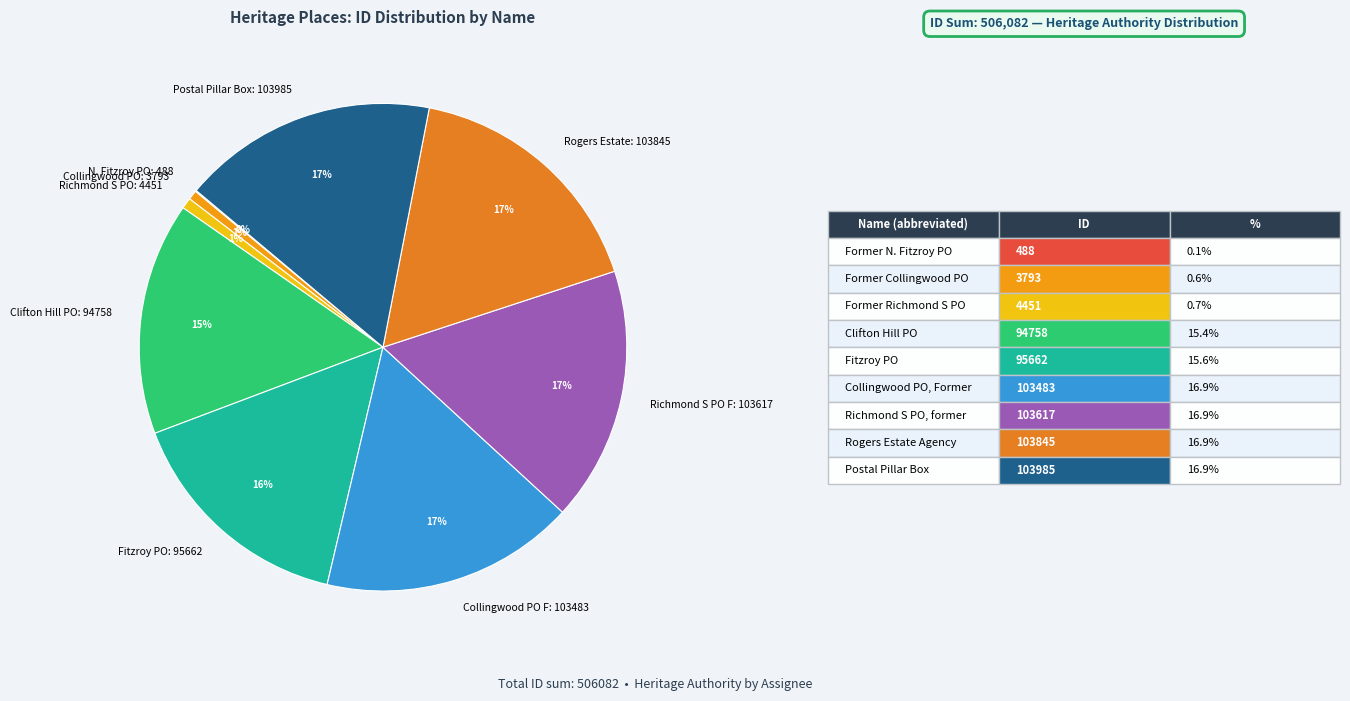

What percentage is the Collingwood PO: 3793 slice, to the nearest percent?

1%